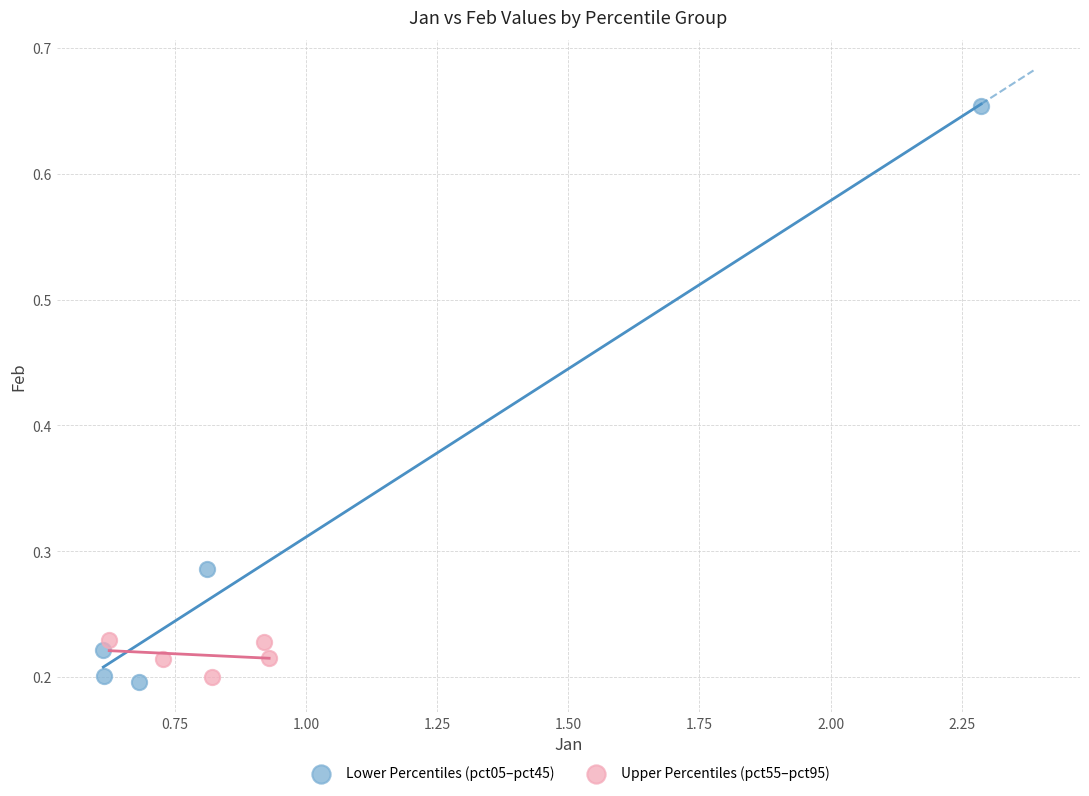

What are all the series names shown in the legend?

Lower Percentiles (pct05–pct45), Upper Percentiles (pct55–pct95)